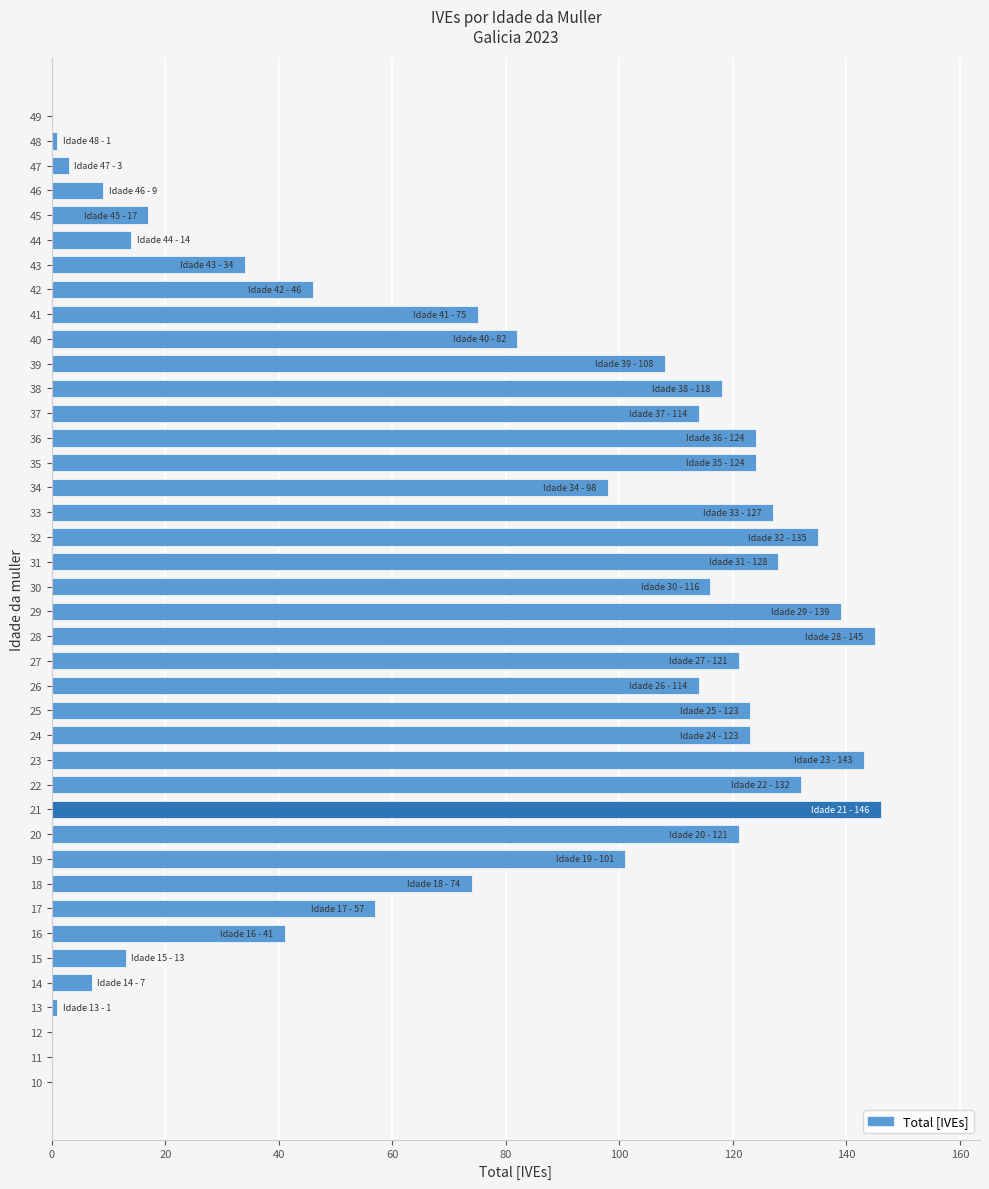

What is the sum of all values?

3074